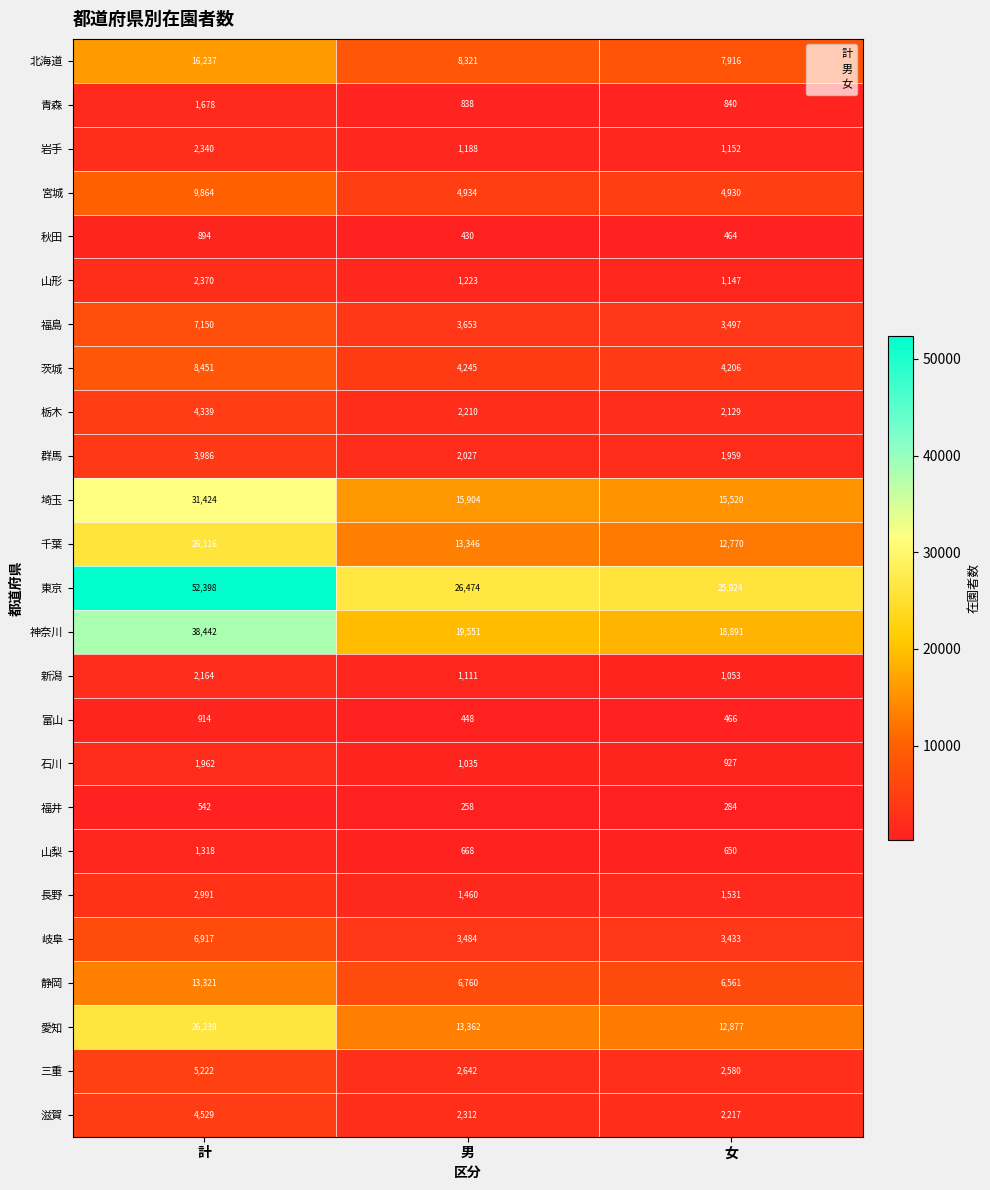

What is the spread (max minus min) of values at 男?

26216